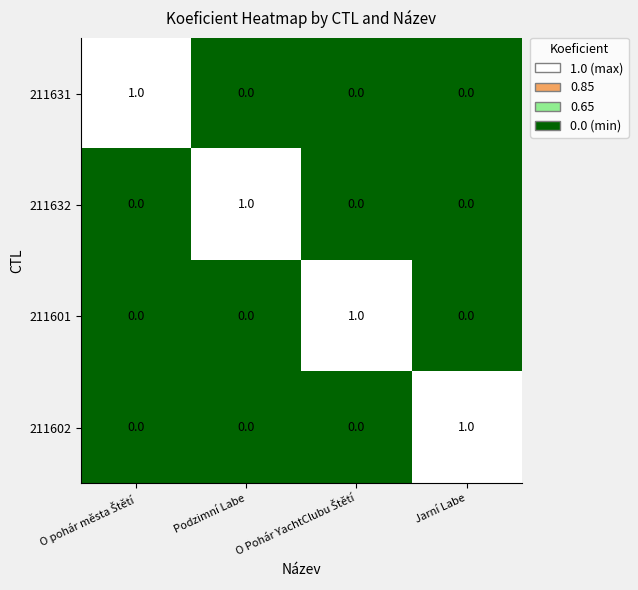

True or false: 211632 has a value of 1 at Jarní Labe.

False